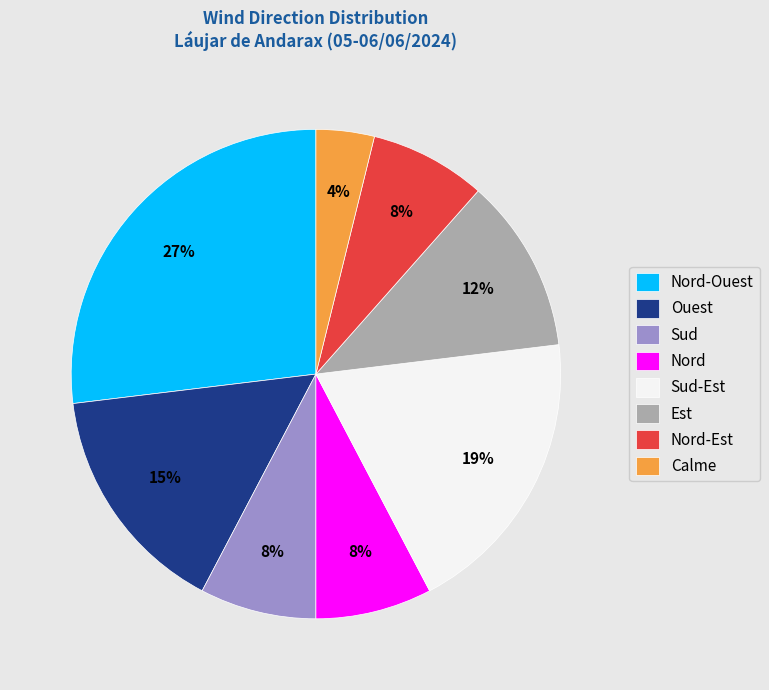

How many slices are in this pie chart?

8